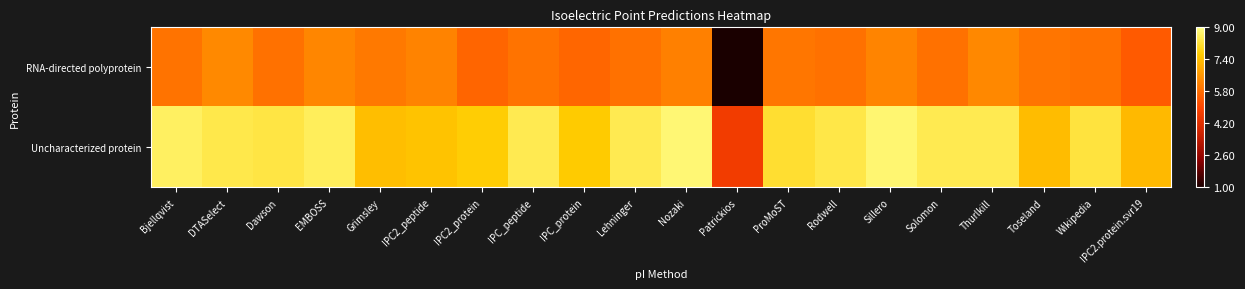

What is the spread (max minus min) of values at Patrickios?

3.6